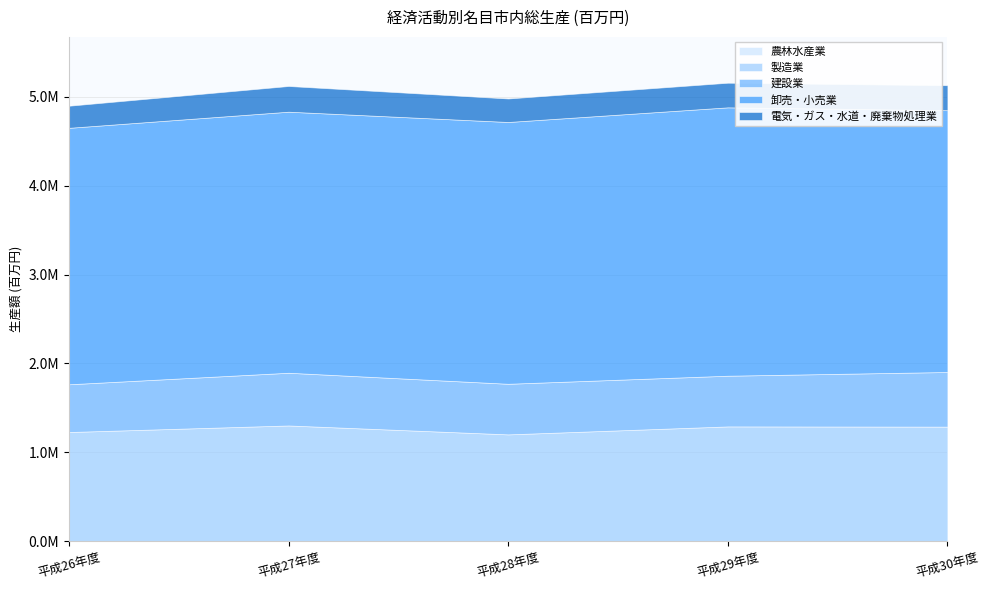

What is the approximate value of 農林水産業 at 平成27年度?

997